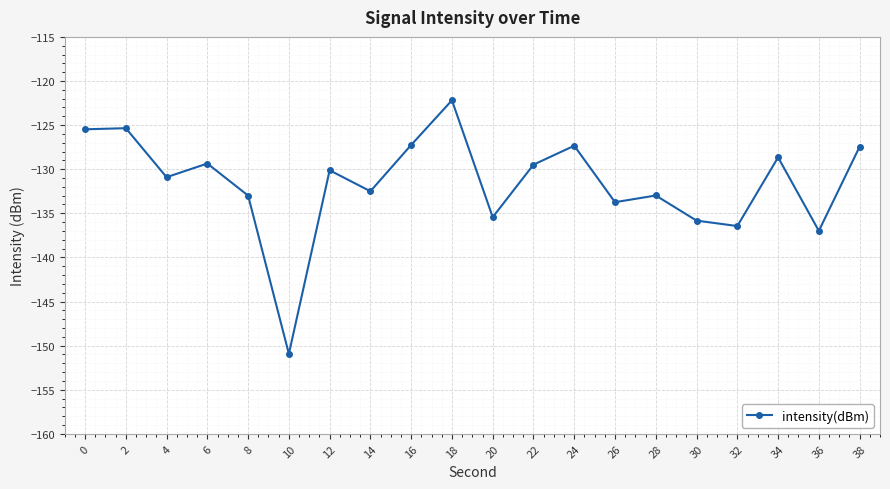

Between 20 and 30, which is larger?

20